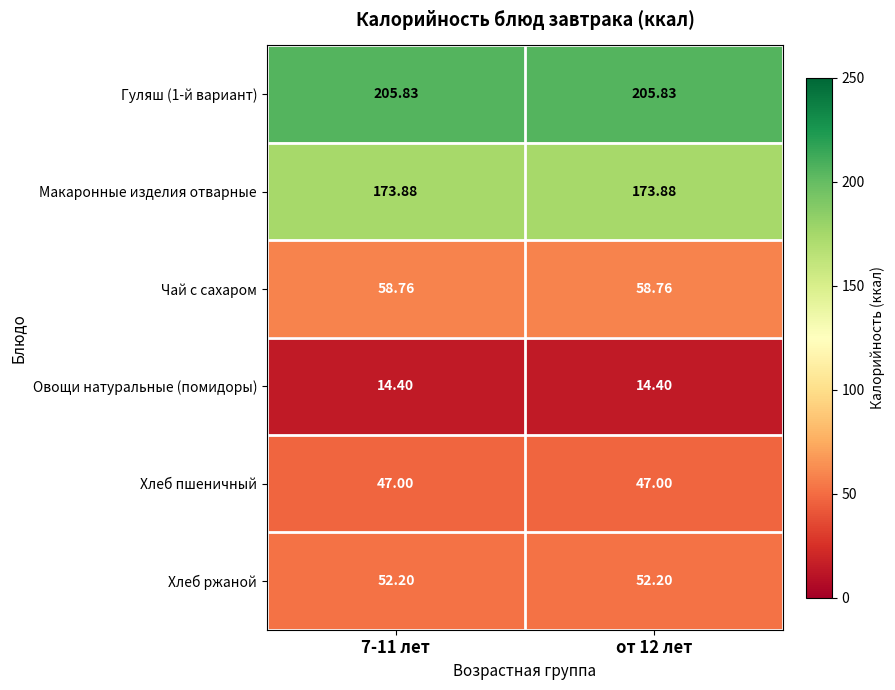

Is the value of Макаронные изделия отварные at 7-11 лет greater than the value of Гуляш (1-й вариант) at 7-11 лет?

No